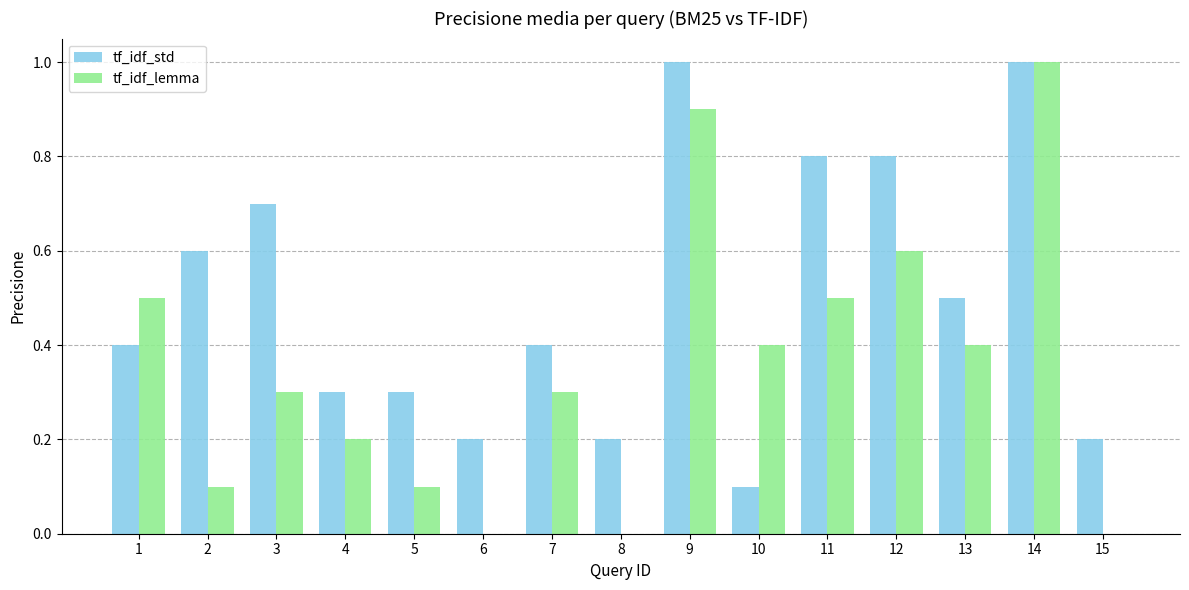

Reading right to left, transcribe all the data shown in this chart.

tf_idf_std: 0.2	1.0	0.5	0.8	0.8	0.1	1.0	0.2	0.4	0.2	0.3	0.3	0.7	0.6	0.4
tf_idf_lemma: 0.0	1.0	0.4	0.6	0.5	0.4	0.9	0.0	0.3	0.0	0.1	0.2	0.3	0.1	0.5